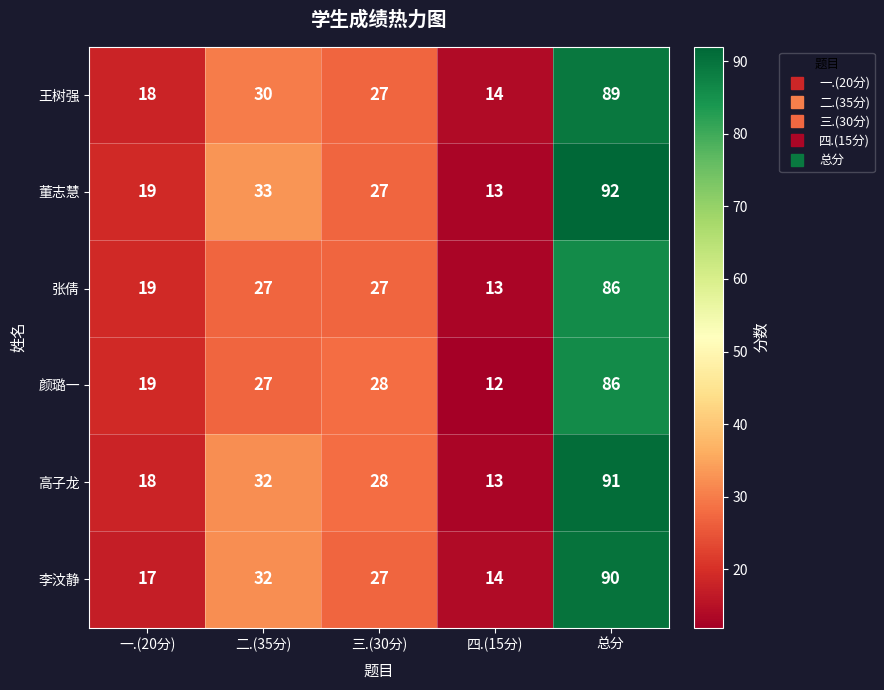

What is the average value of the 王树强 series?

36